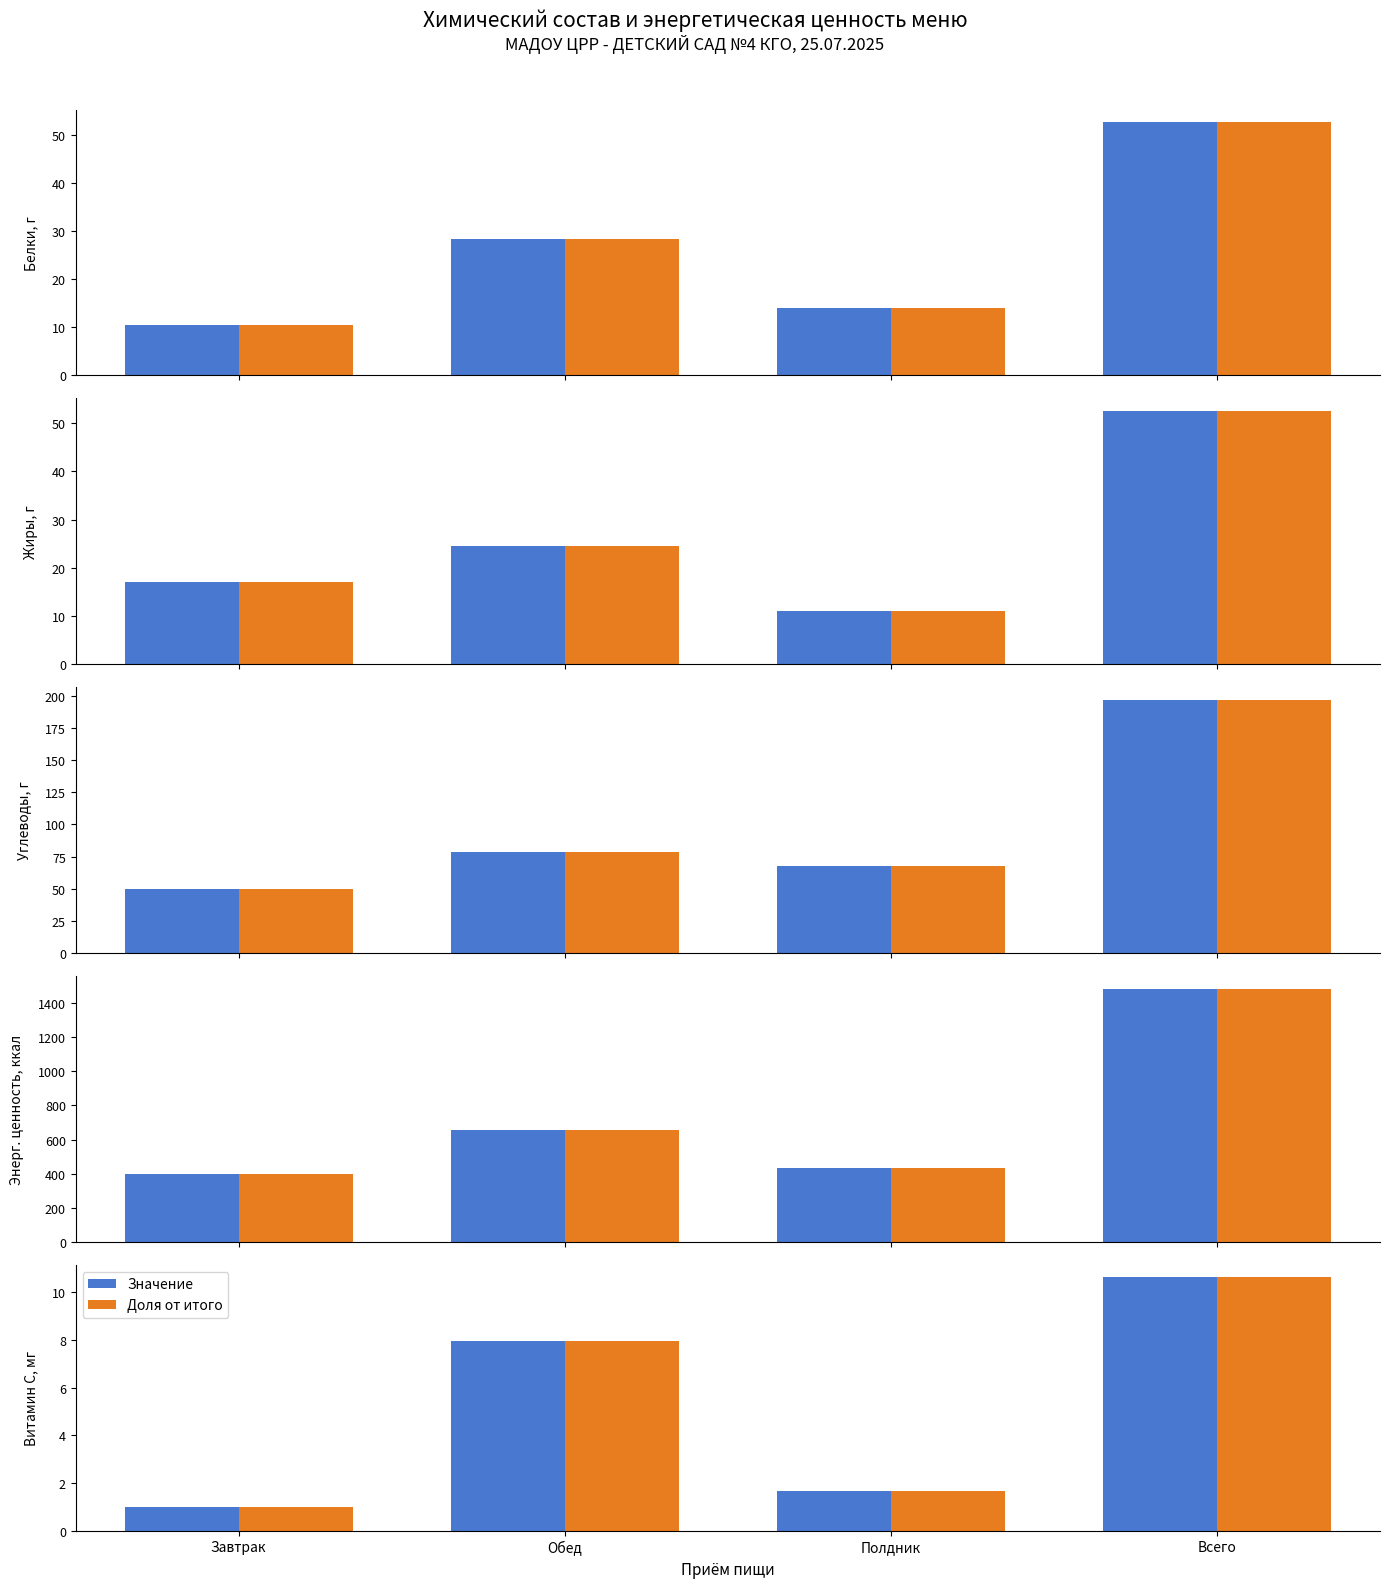

What is the average value of the Доля от итого series?

5.3